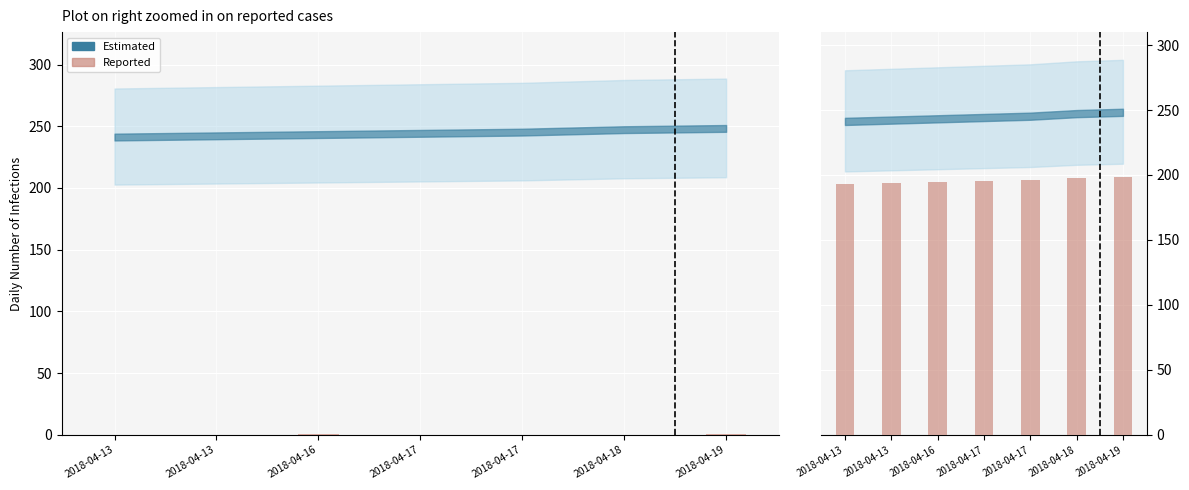

How many bars are there in total?

7